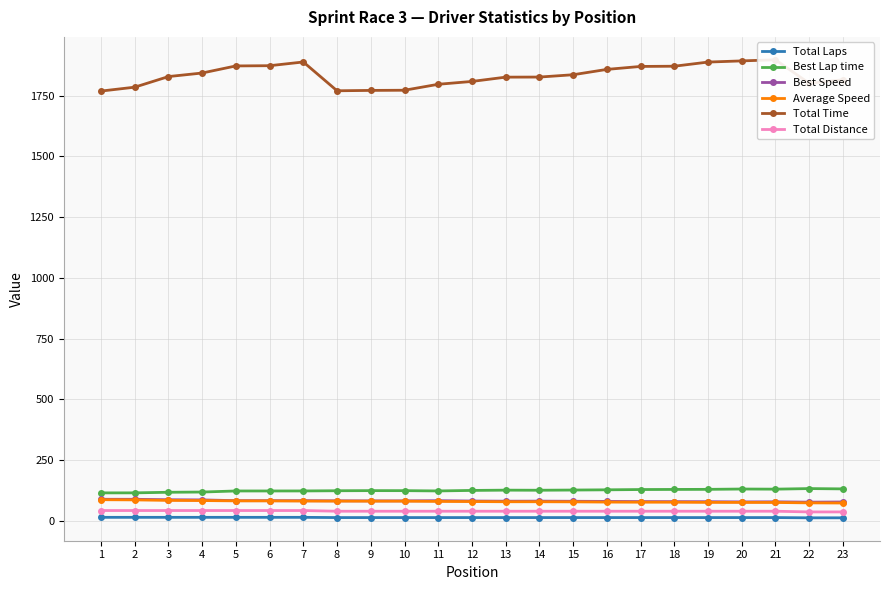

How many distinct data groups are displayed?

6